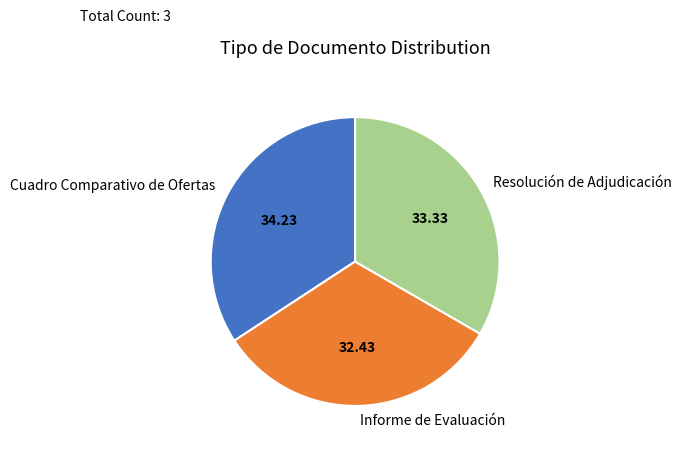

Does Resolución de Adjudicación represent more than half of the total?

No